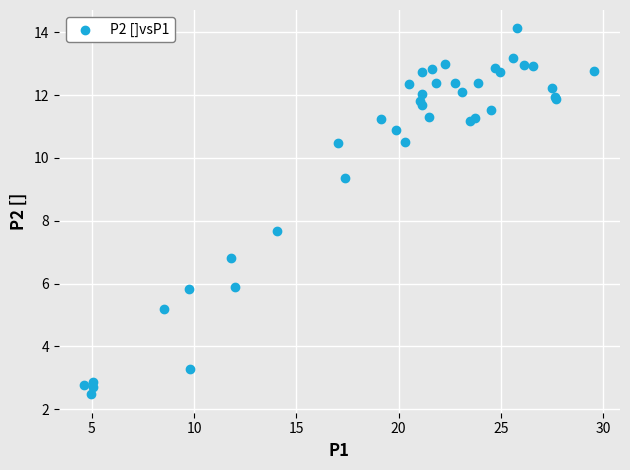

What Y value in the scatter plot is closest to 8?

7.7